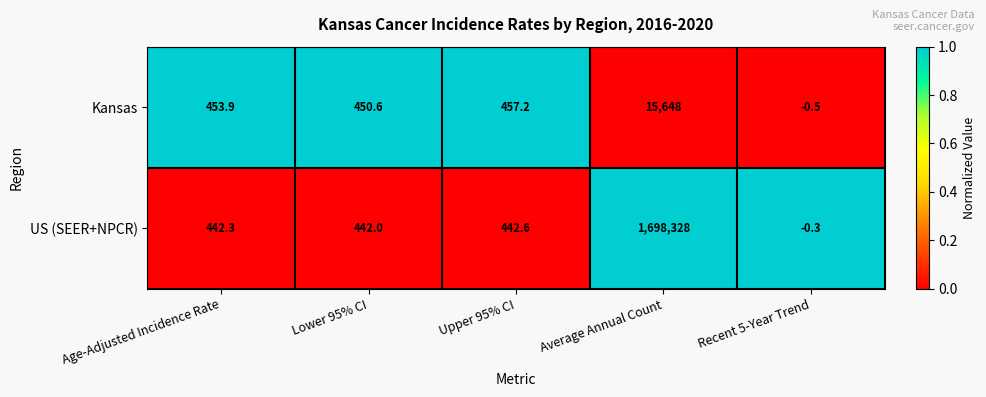

Is it true that Kansas equals -0.5 at Recent 5-Year Trend?

True